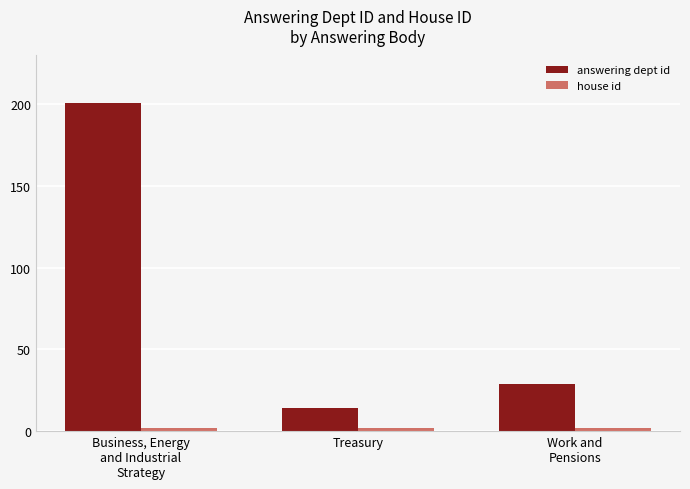

Rank the categories by answering dept id value from lowest to highest.

Treasury, Work and
Pensions, Business, Energy
and Industrial
Strategy